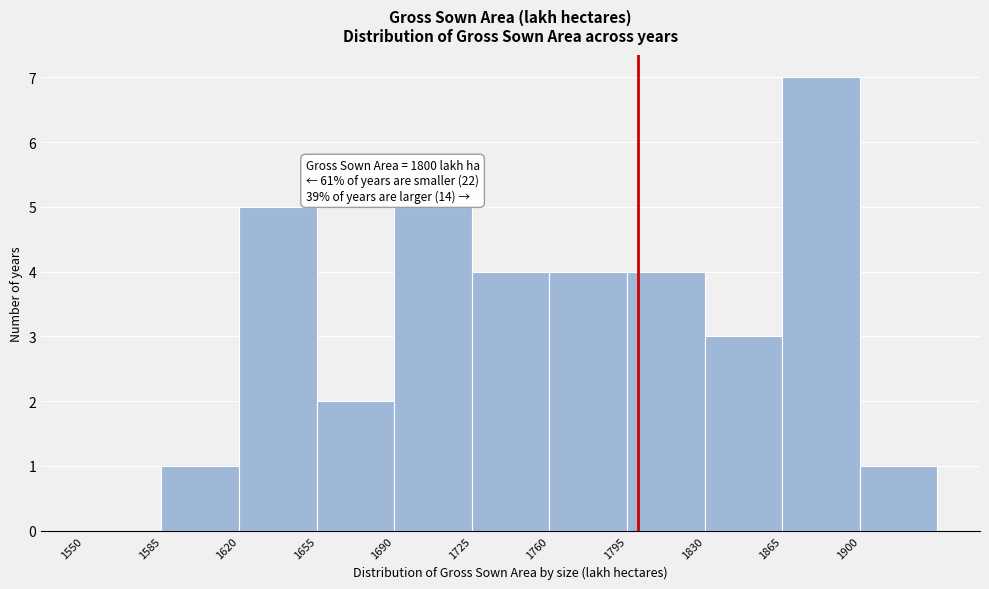

Over which range of the x-axis is the bar tallest?

1865 to 1900